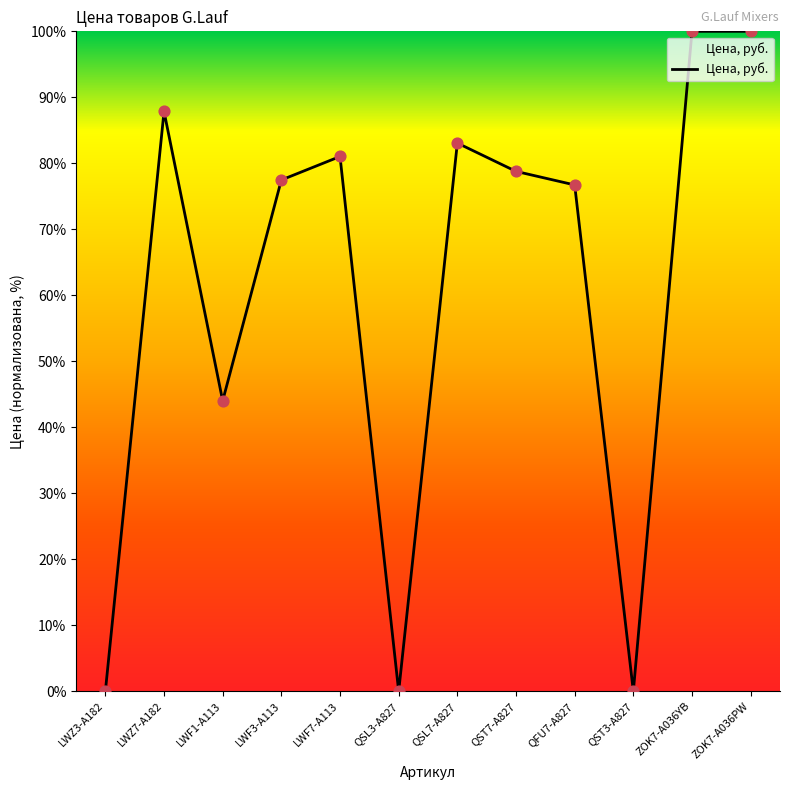

Approximately how many times larger is the value at QST7-A827 compared to LWF1-A113?

1.8